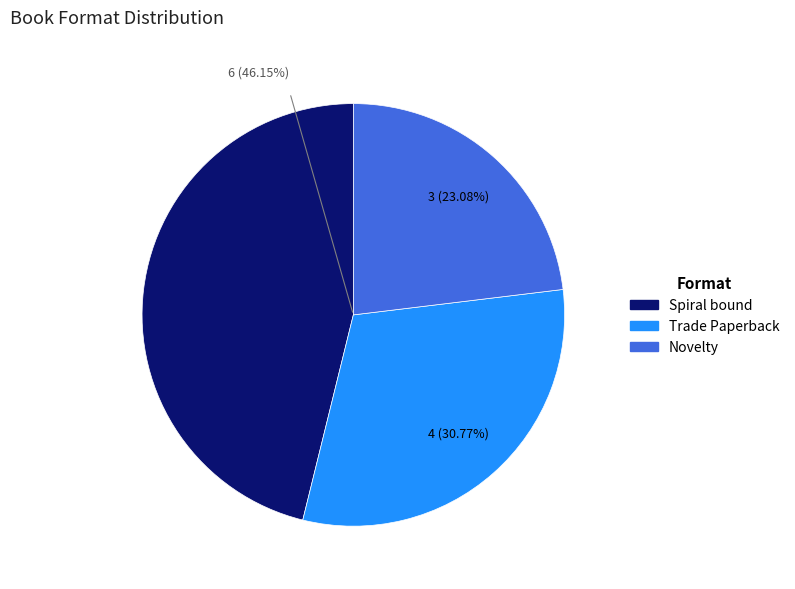

Is it true that Novelty is 34% of the pie?

False